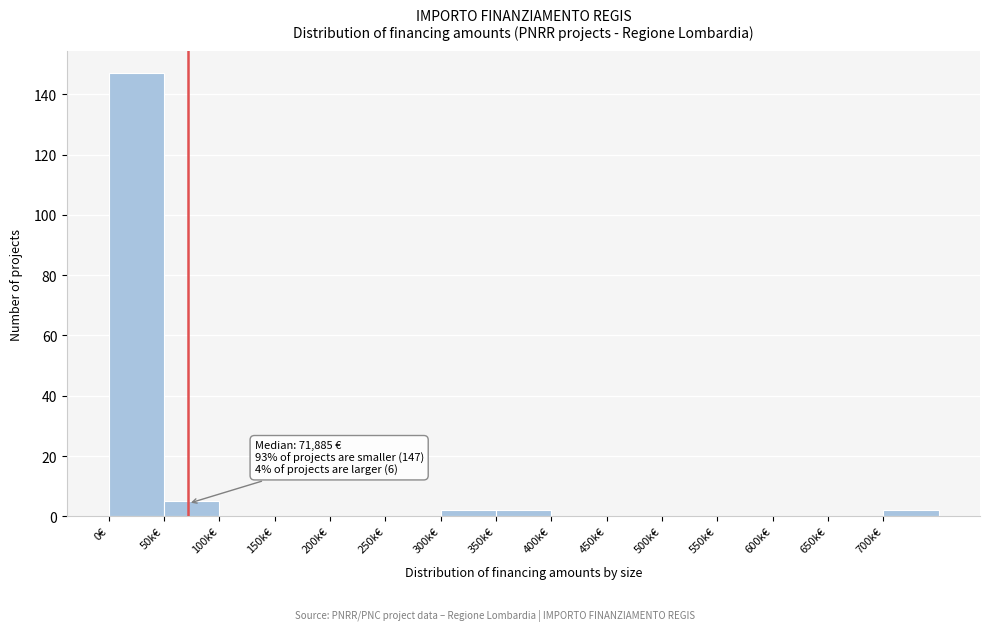

Reading left to right, extract all data points from this chart.

0€=147	50k€=5	100k€=0	150k€=0	200k€=0	250k€=0	300k€=2	350k€=2	400k€=0	450k€=0	500k€=0	550k€=0	600k€=0	650k€=0	700k€=2